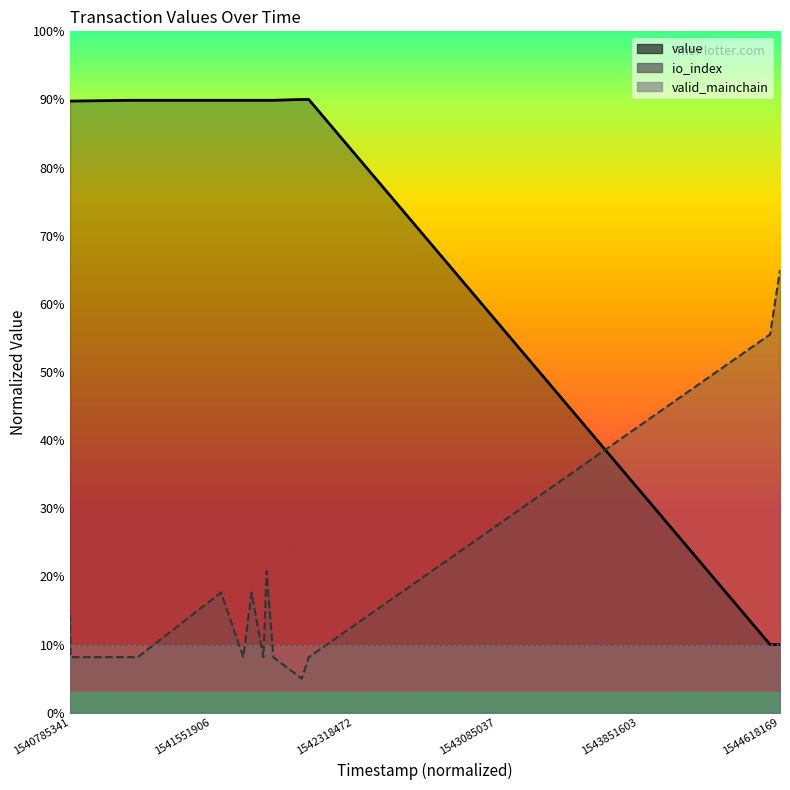

Which category has the highest value across all series?

1542036774